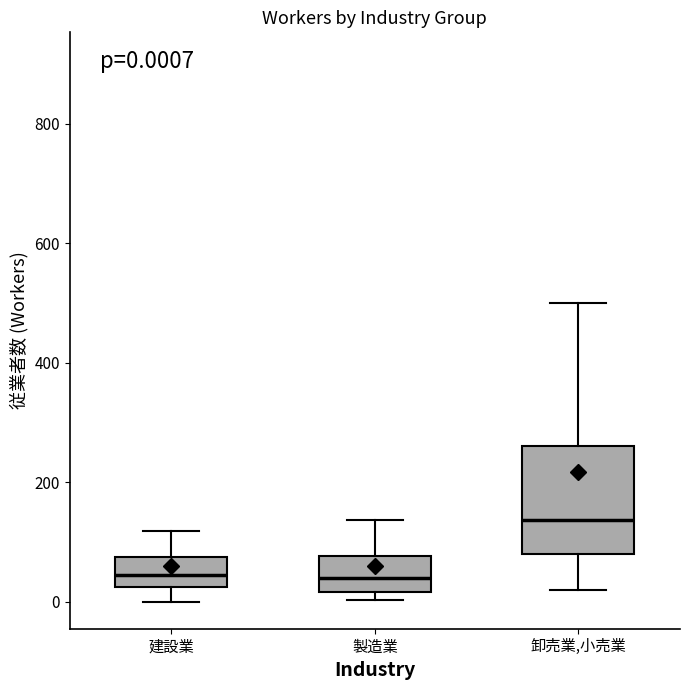

Which box is the tallest, from its lower edge to its upper edge?

卸売業,小売業